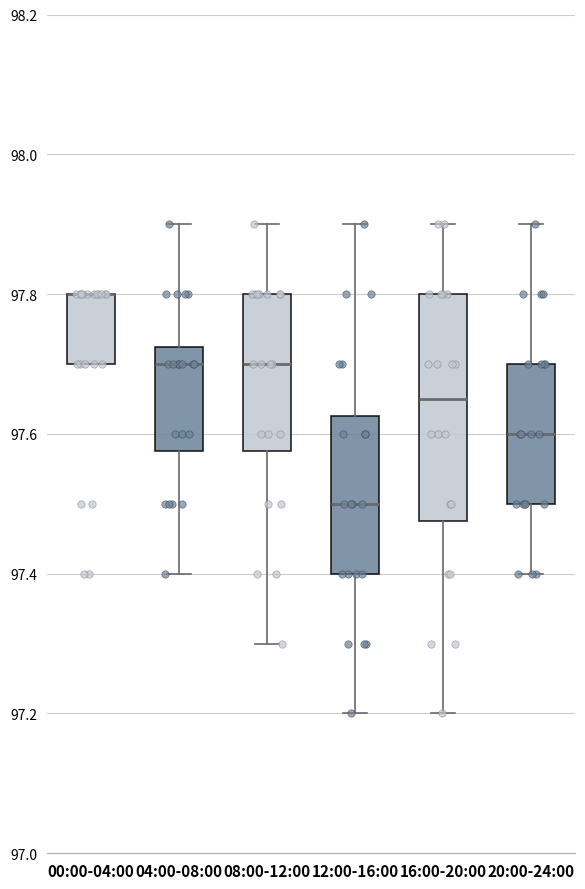

Reading left to right, read every box against the y-axis: the position of its median line, the range the box covers, and the ends of its whiskers. The values are not printed on the chart, so give them approximately, as read against the axis.

00:00-04:00: median 97.80 (drawn on the box's upper edge), box 97.70 to 97.80, whiskers 97.70 to 97.80
04:00-08:00: median 97.70, box 97.58 to 97.72, whiskers 97.40 to 97.90
08:00-12:00: median 97.70, box 97.58 to 97.80, whiskers 97.30 to 97.90
12:00-16:00: median 97.50, box 97.40 to 97.62, whiskers 97.20 to 97.90
16:00-20:00: median 97.66, box 97.48 to 97.80, whiskers 97.20 to 97.90
20:00-24:00: median 97.60, box 97.50 to 97.70, whiskers 97.40 to 97.90